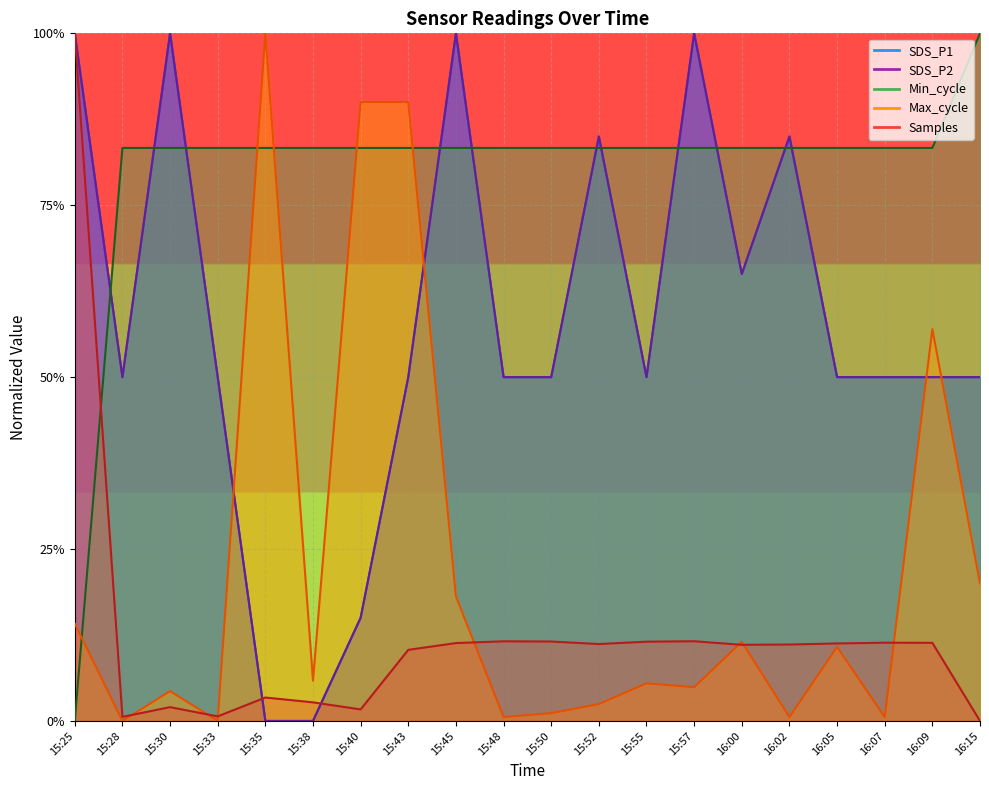

Rank the series at 15:40 from highest to lowest value.

Max_cycle, Min_cycle, SDS_P1, SDS_P2, Samples